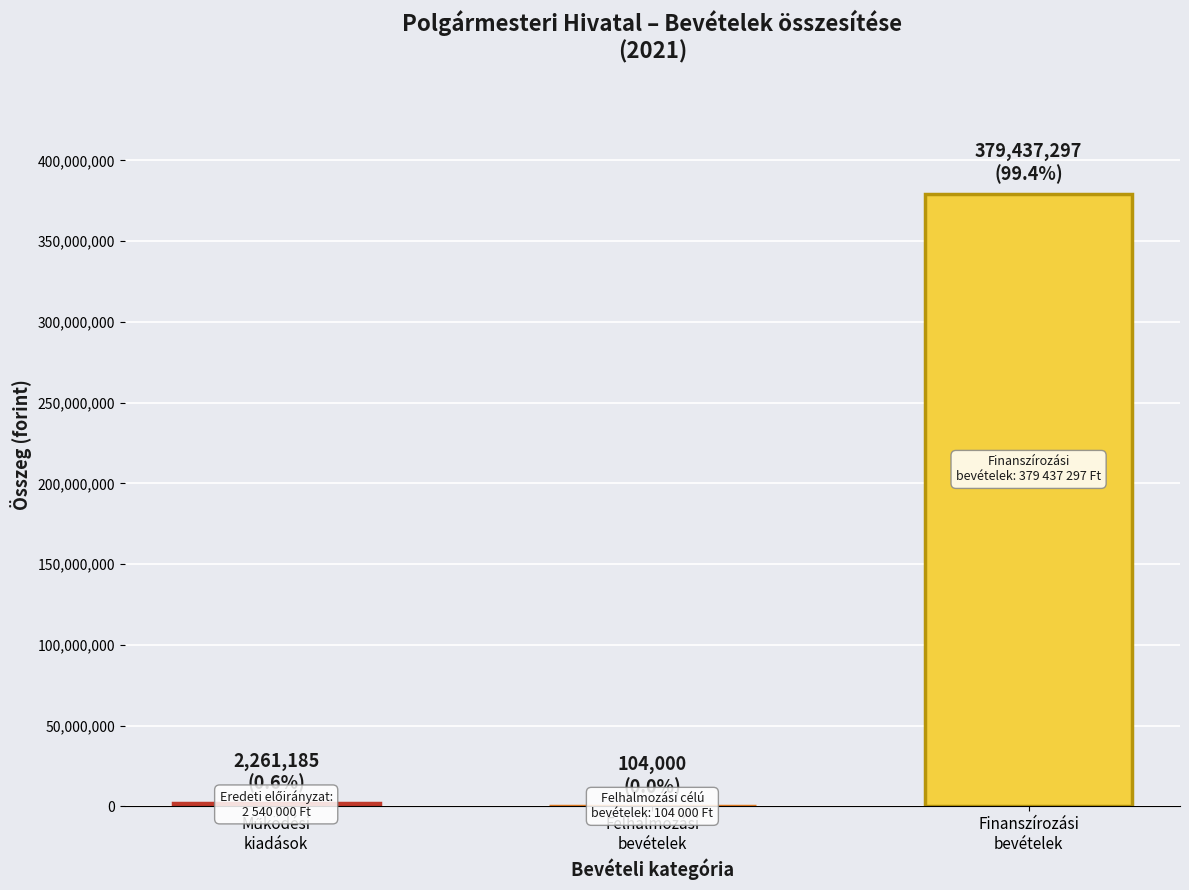

What value does the data have at Finanszírozási
bevételek, to the nearest 10?

379437300